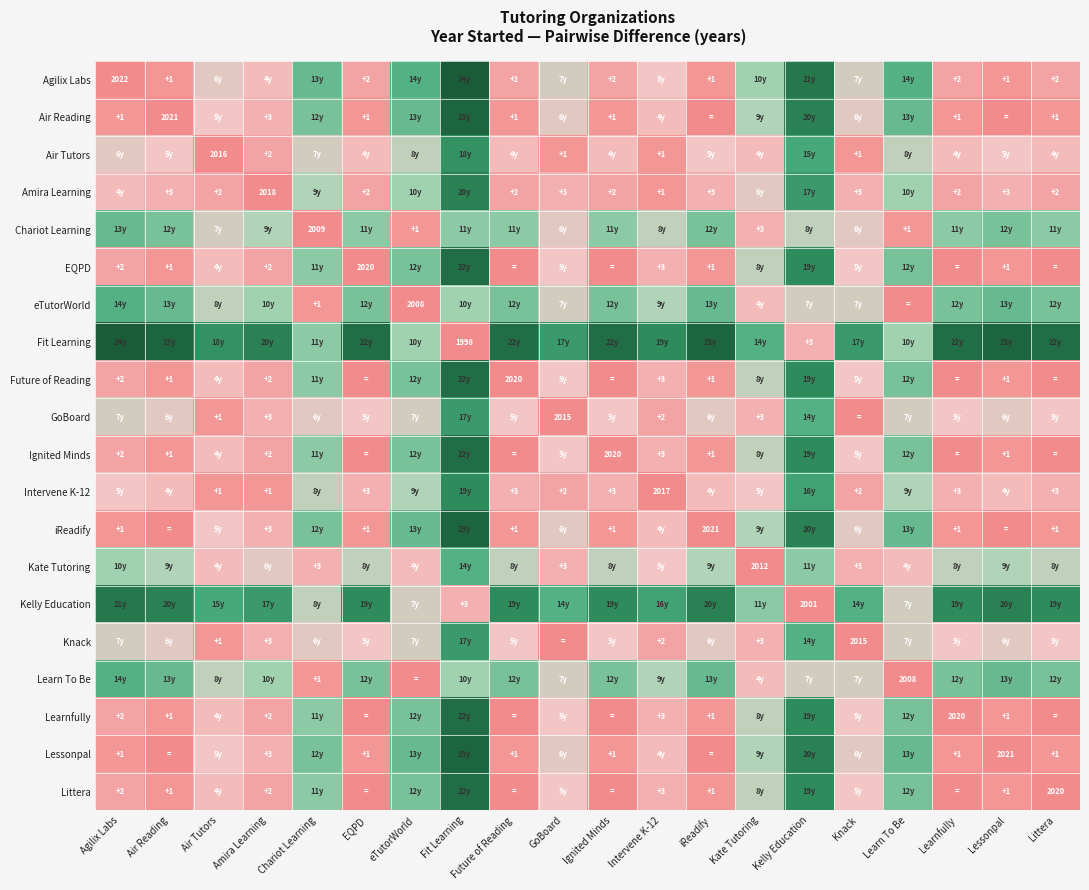

The value of Intervene K-12 at Future of Reading is 3. True or false?

True